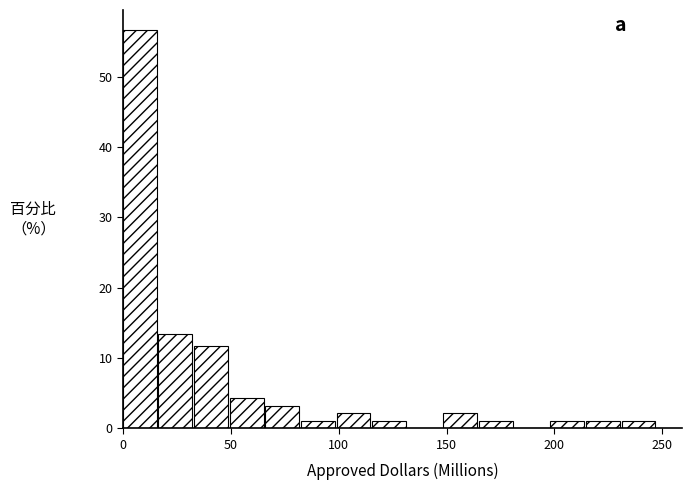

Around what value on the x-axis is the tallest bar? Give the approximate position of its centre, as read against the axis.

10